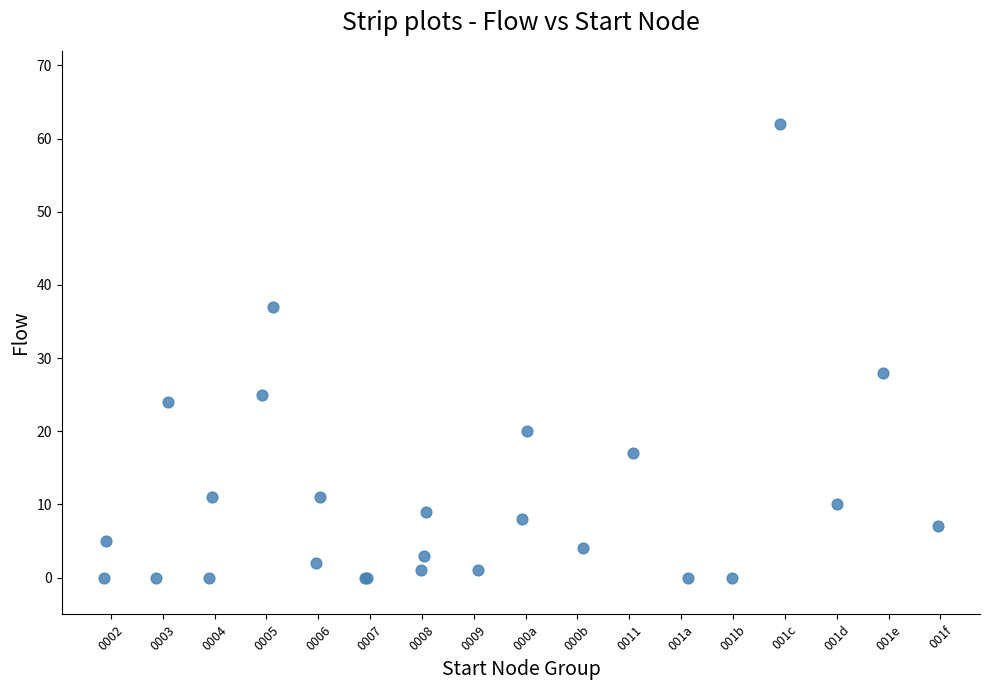

What Y value in the scatter plot is closest to 31?

28